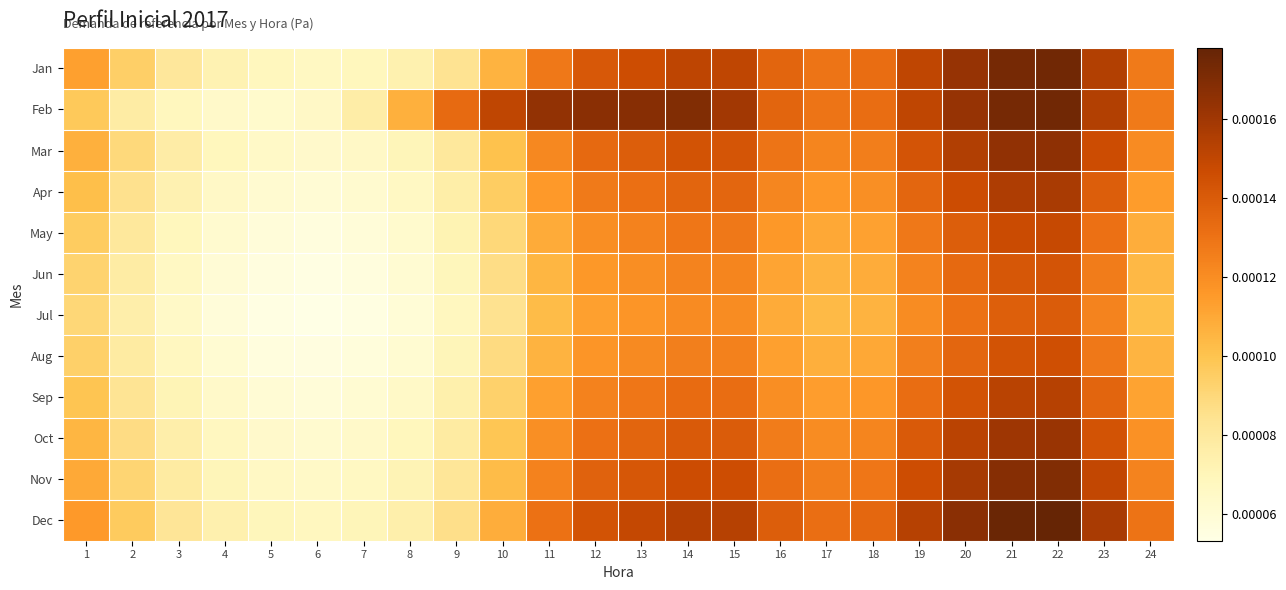

At which category does the chart reach its peak across all series?

22